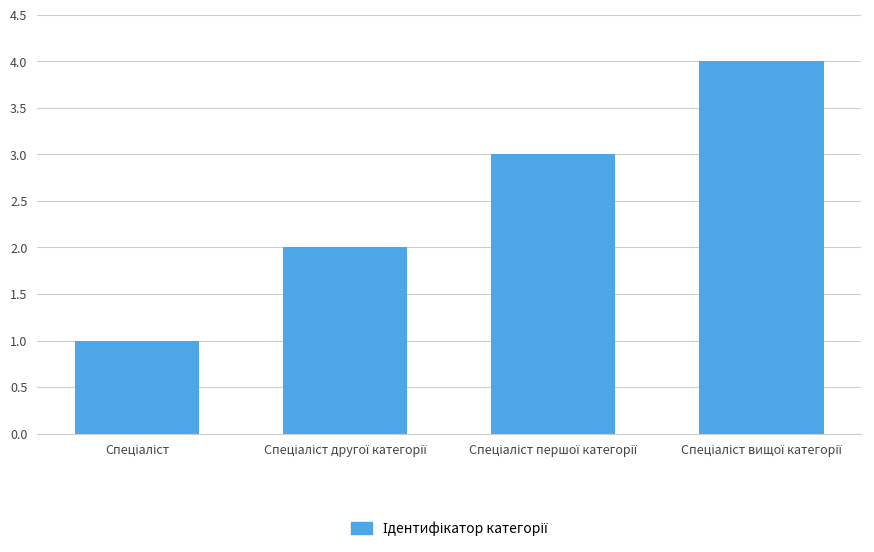

What is the sum of all values?

10